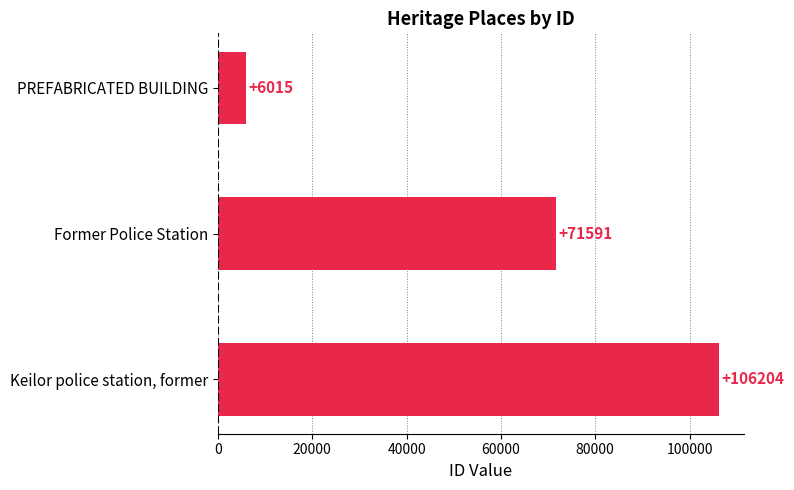

What is the sum of all values?

183810